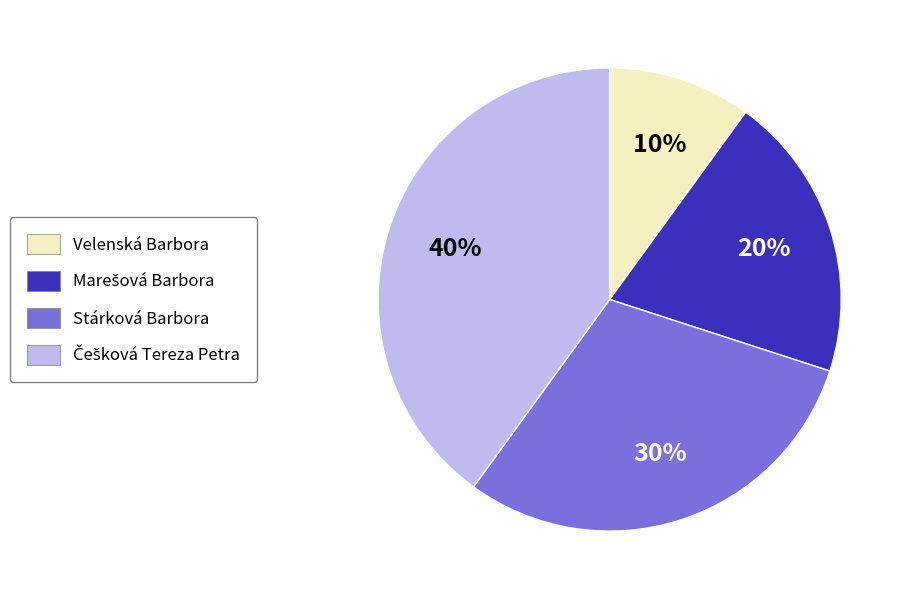

Do Velenská Barbora and Stárková Barbora together represent more than half of the pie?

No